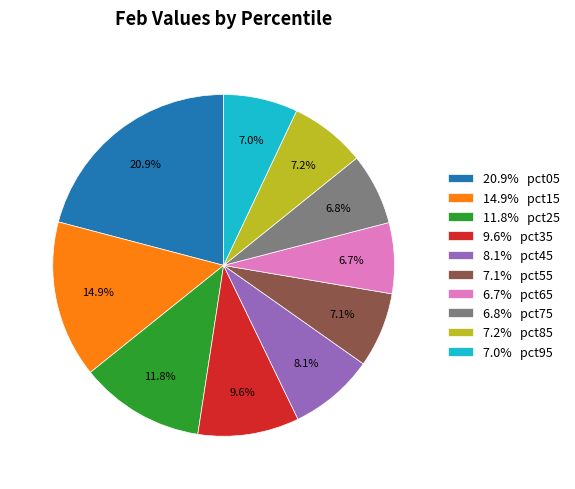

What is the largest slice in the pie chart?

20.9% pct05